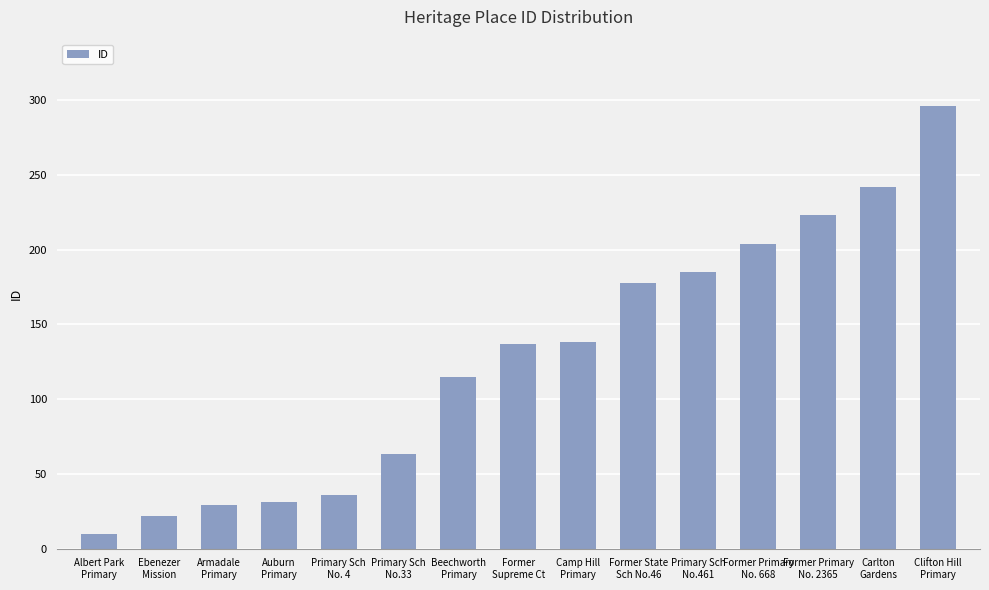

What is the difference between the values at Beechworth
Primary and Primary Sch
No.33?

52